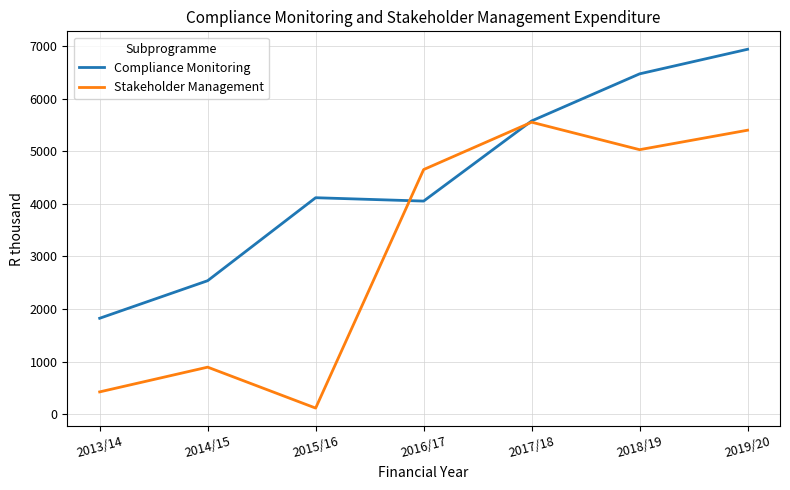

What is the lowest value of the Stakeholder Management series?

117